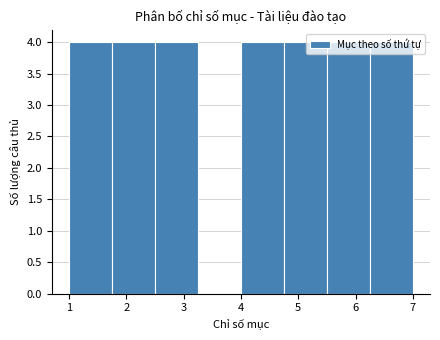

Reading left to right, list every bar in this chart as the range it spans on the x-axis followed by its height. Neither the bar edges nor the heights are printed on the chart, so give them approximately, as read against the axes.

1.00 to 1.75: 4
1.75 to 2.50: 4
2.50 to 3.25: 4
3.25 to 4.00: 0
4.00 to 4.75: 4
4.75 to 5.50: 4
5.50 to 6.25: 4
6.25 to 7.00: 4